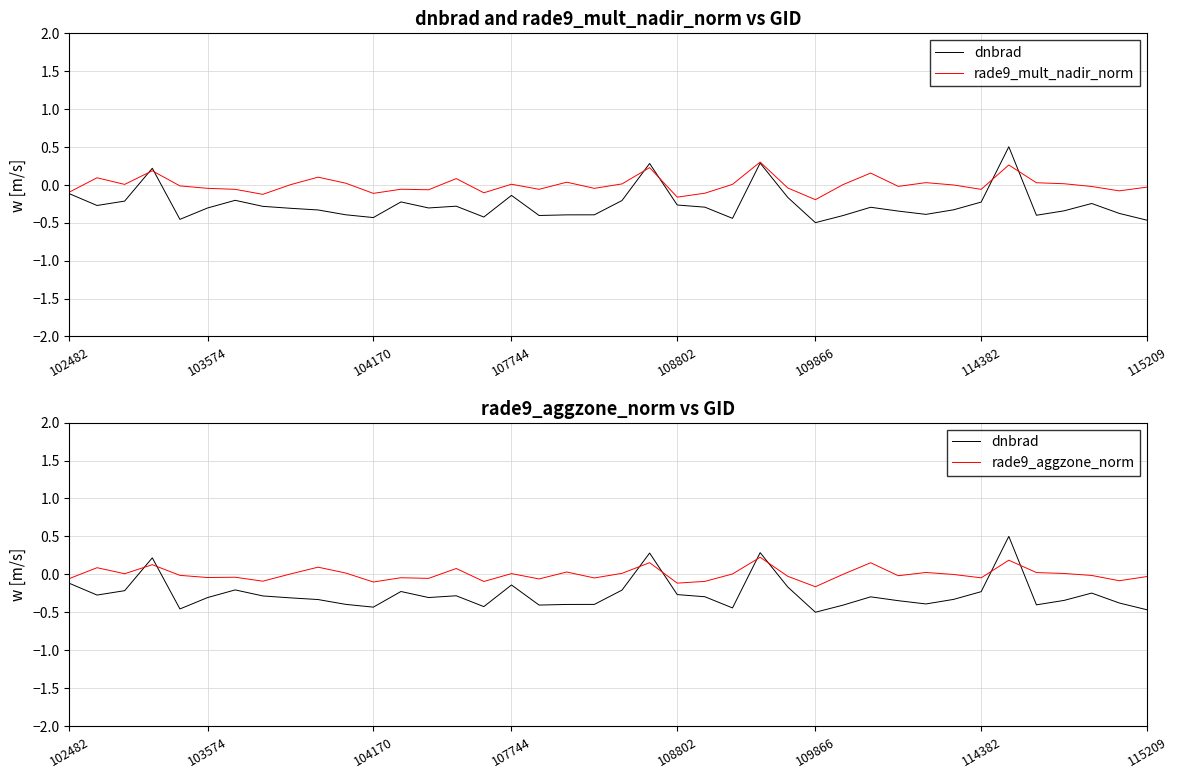

What is the label of the 7th point from the left?

114382